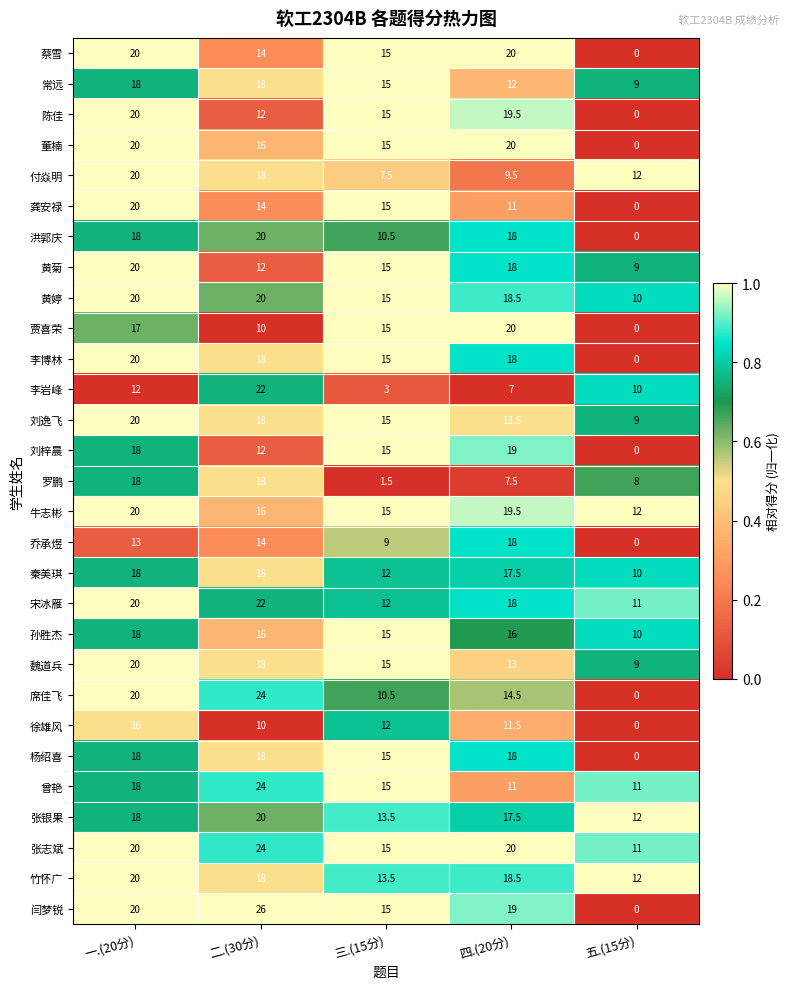

Which series changed the most between 二.(30分) and 四.(20分)?

李岩峰